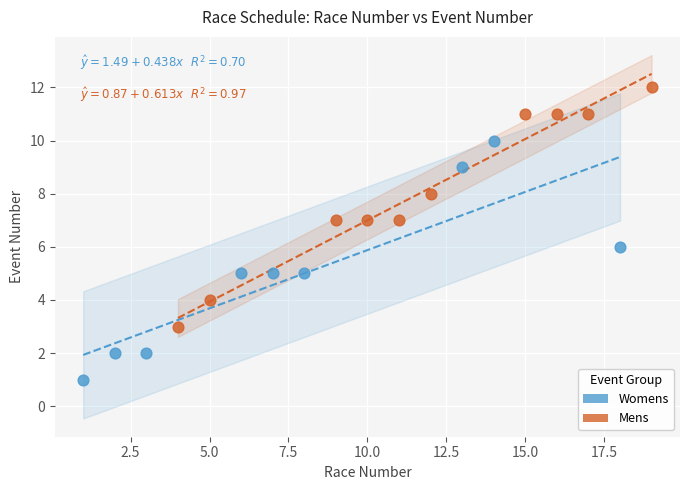

Which series contains the highest Y value?

Mens